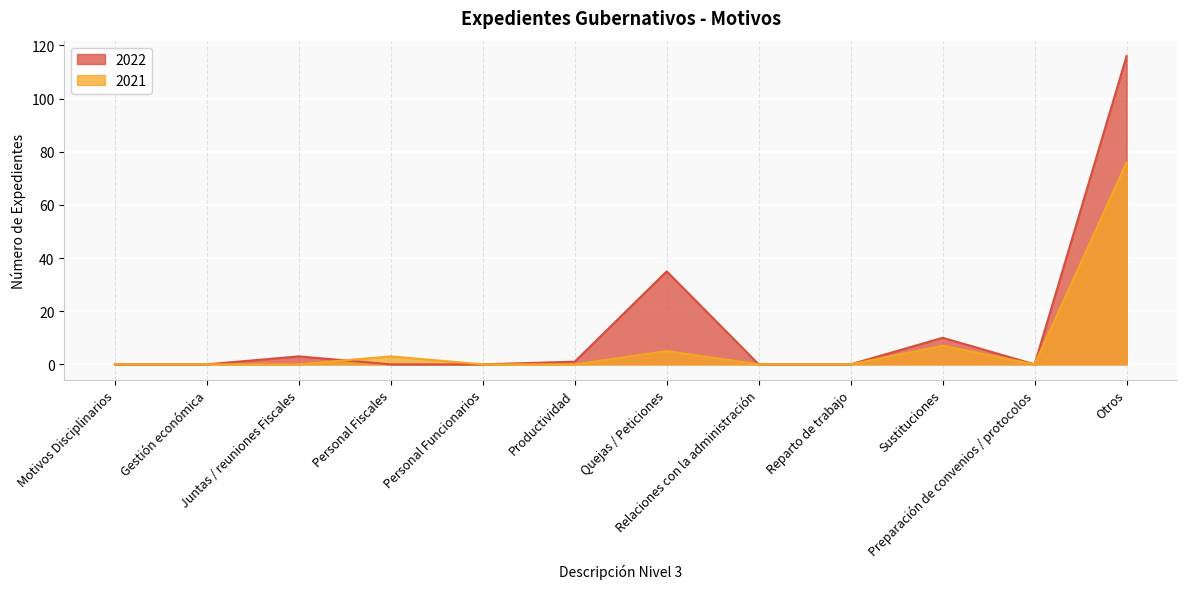

Reading left to right, extract all data points from this chart.

2022: Motivos Disciplinarios=0	Gestión económica=0	Juntas / reuniones Fiscales=3	Personal Fiscales=0	Personal Funcionarios=0	Productividad=1	Quejas / Peticiones=35	Relaciones con la administración=0	Reparto de trabajo=0	Sustituciones=10	Preparación de convenios / protocolos=0	Otros=116
2021: Motivos Disciplinarios=0	Gestión económica=0	Juntas / reuniones Fiscales=0	Personal Fiscales=3	Personal Funcionarios=0	Productividad=0	Quejas / Peticiones=5	Relaciones con la administración=0	Reparto de trabajo=0	Sustituciones=7	Preparación de convenios / protocolos=0	Otros=76